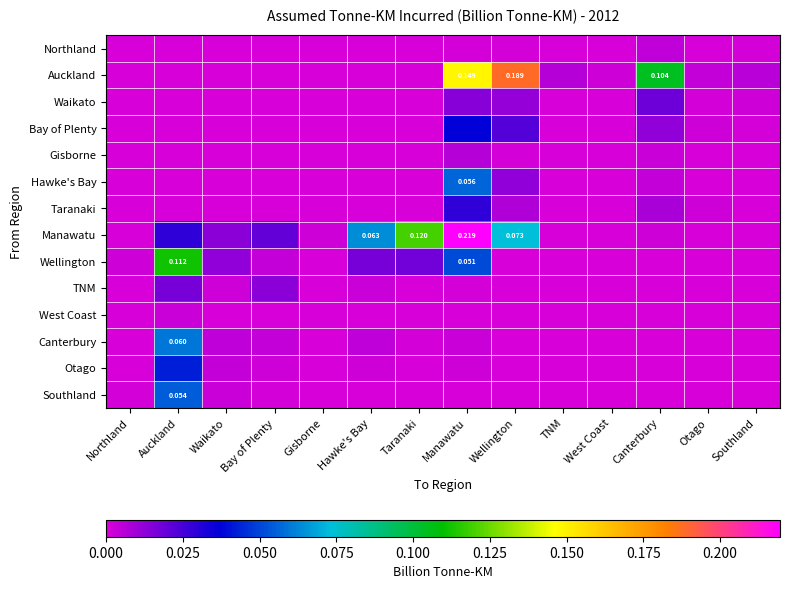

How many values in Northland are above zero?

7